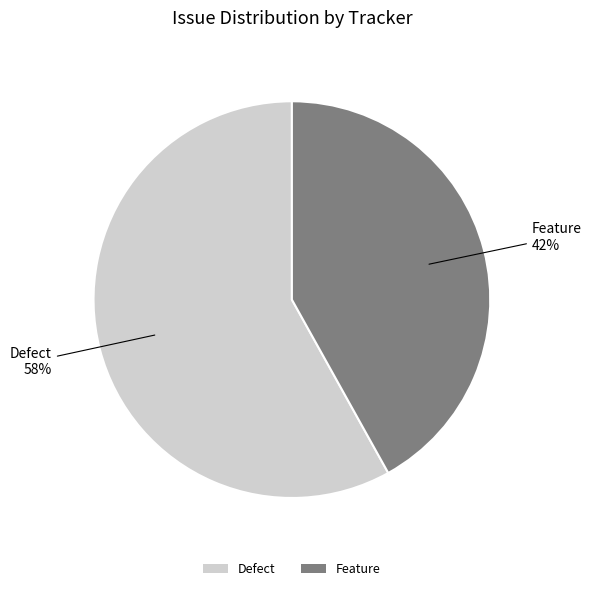

Is it true that Feature is 37% of the pie?

False